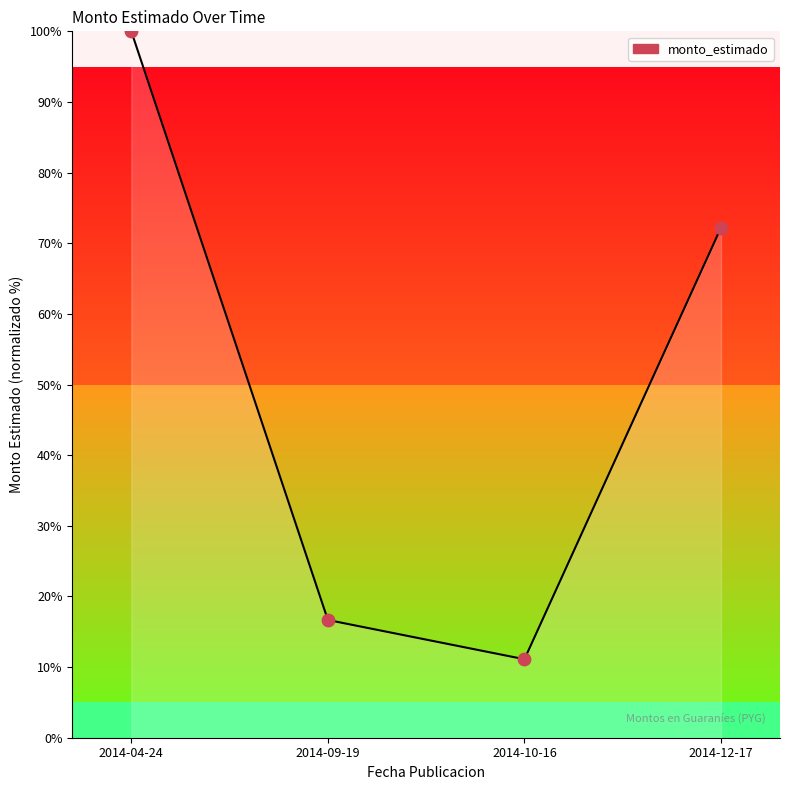

Approximately how many times larger is the value at 2014-10-16 compared to 2014-12-17?

0.2